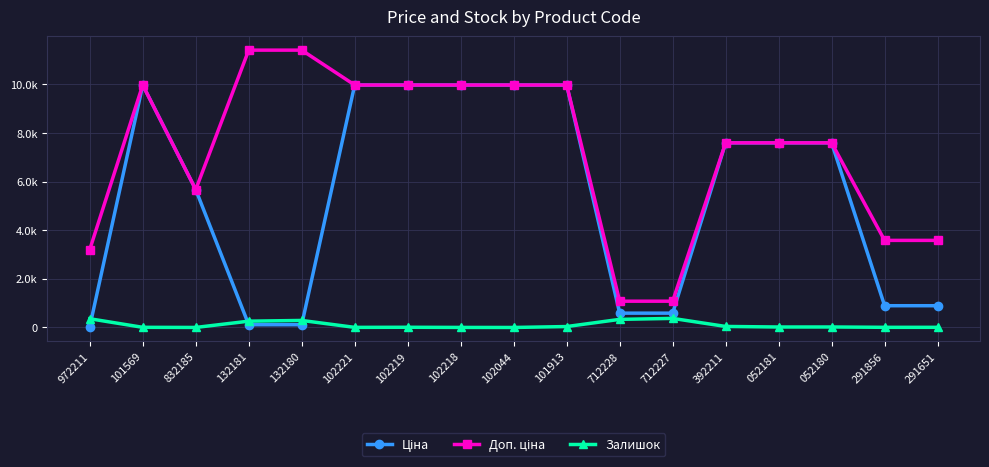

List the labels in order of Ціна value, smallest first.

972211, 132181, 132180, 712228, 712227, 291856, 291651, 832185, 392211, 052181, 052180, 101569, 102221, 102219, 102218, 102044, 101913